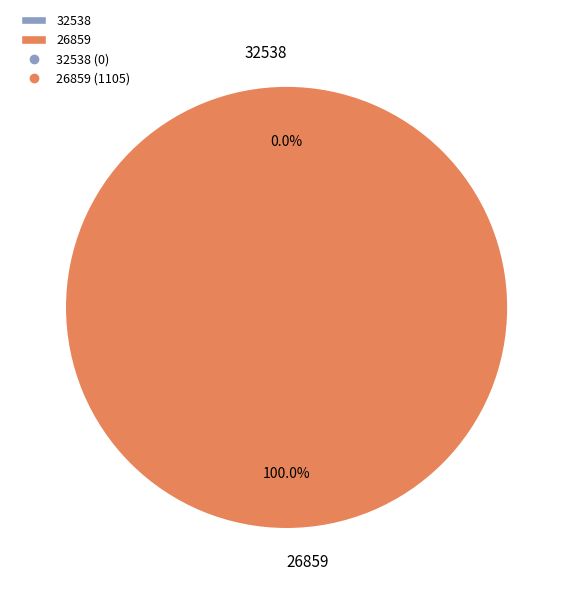

Does 32538 account for over 50% of the chart?

No